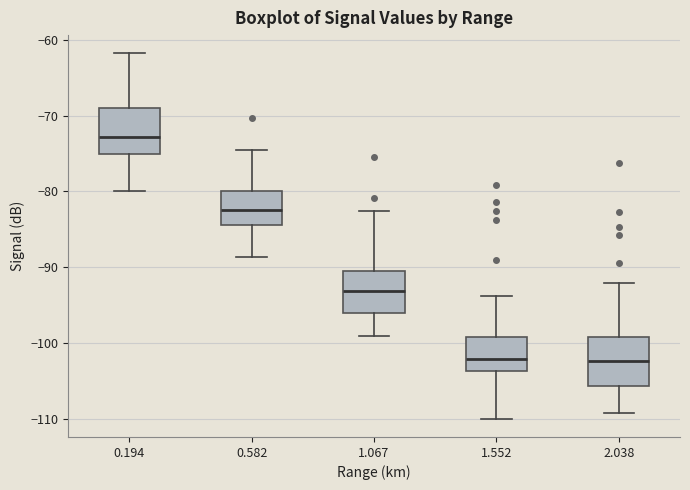

Where is the lower edge of the box at x = 0.582 on the y-axis? The values are not printed on the chart, so give them approximately, as read against the axis.

-84